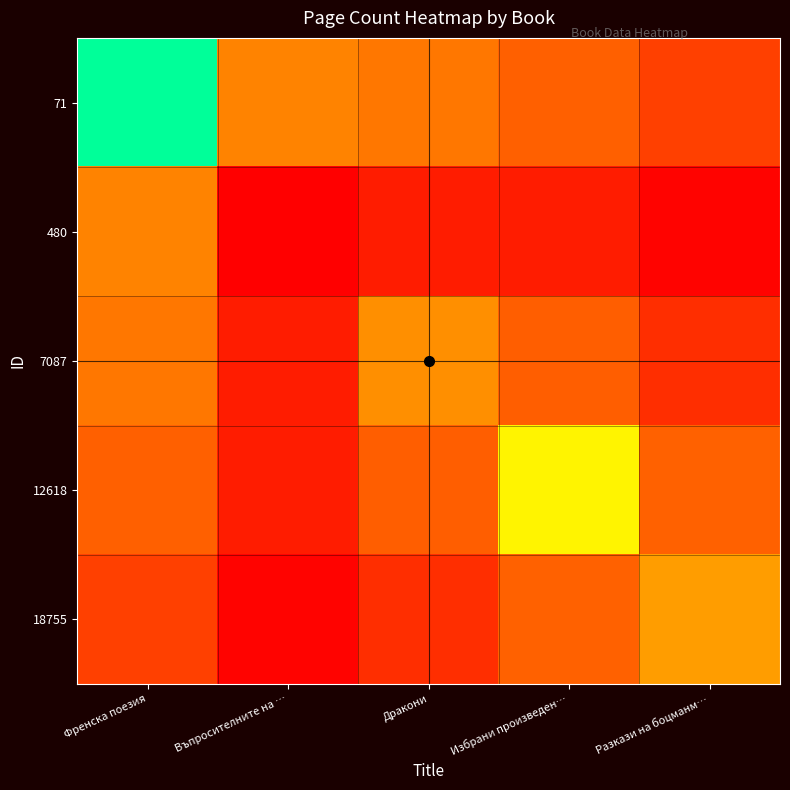

How many series are shown in this chart?

5